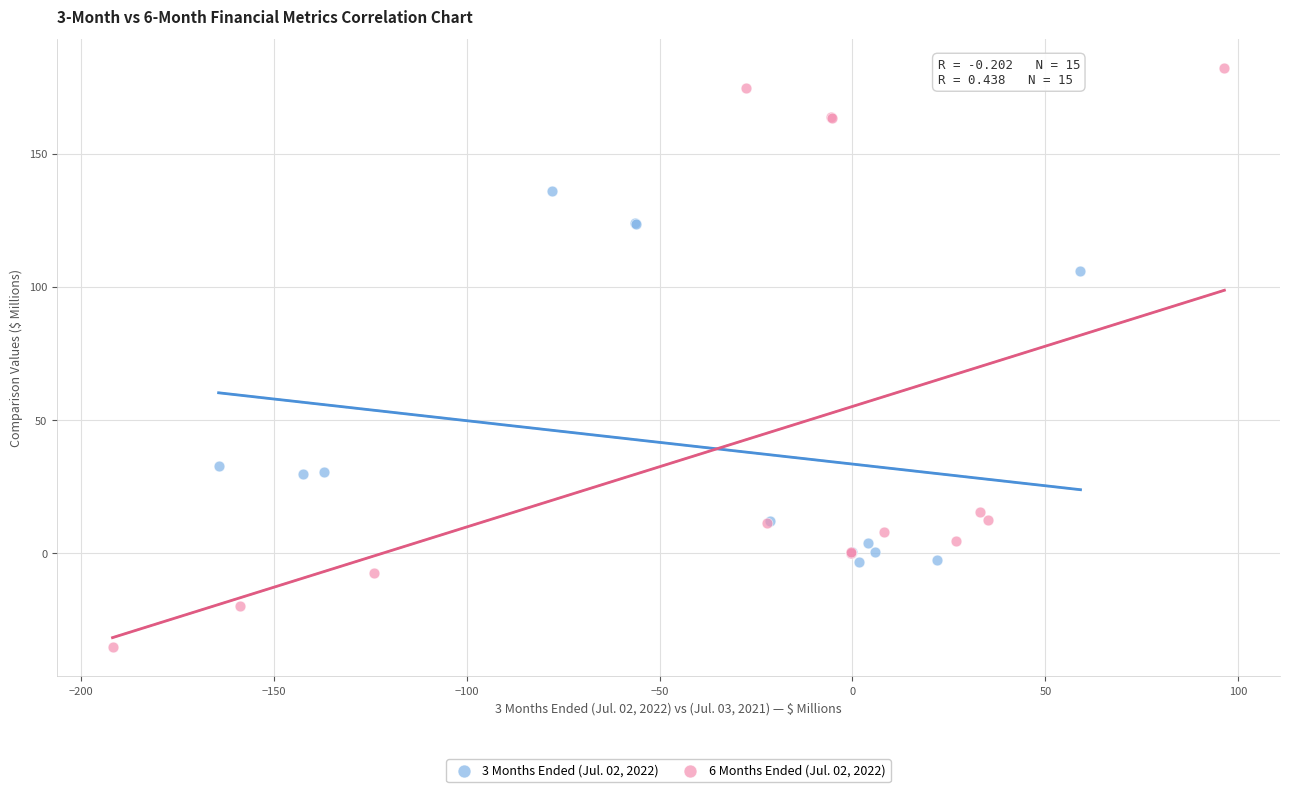

What are all the series names shown in the legend?

3 Months Ended (Jul. 02, 2022), 6 Months Ended (Jul. 02, 2022)